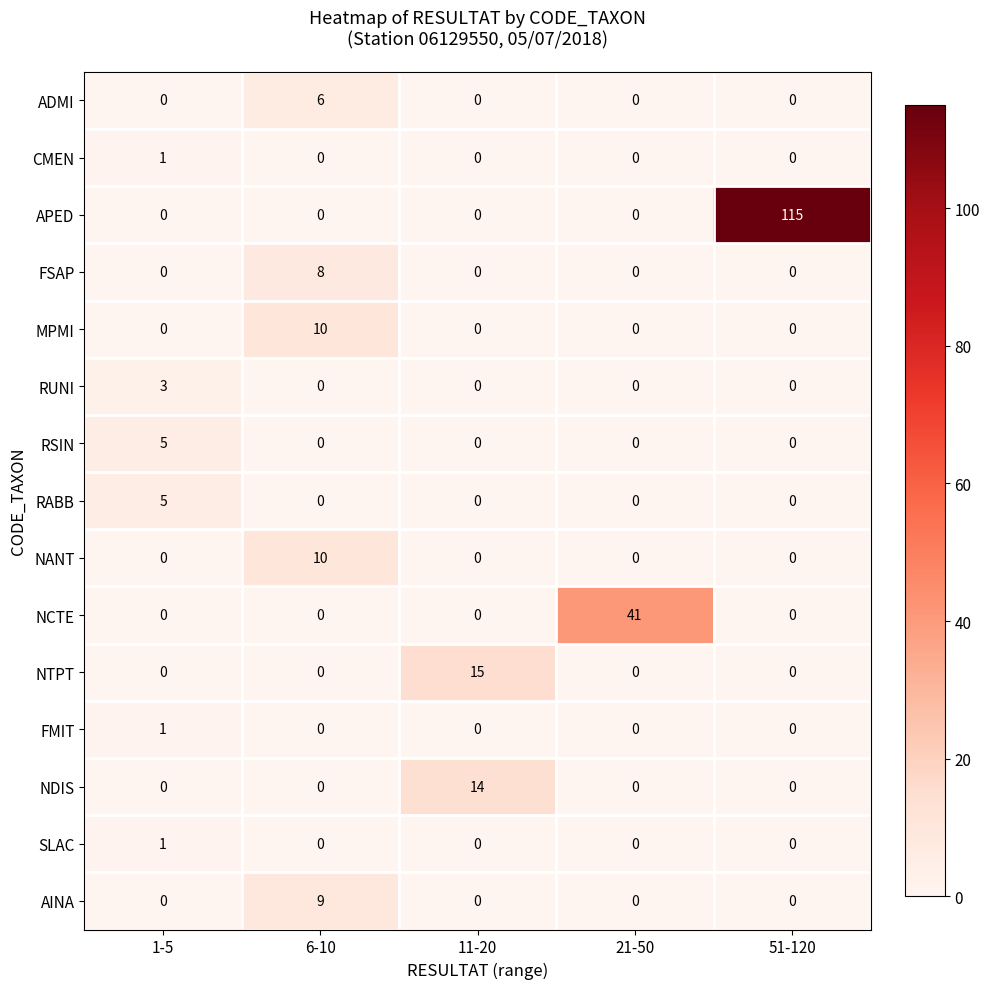

Which series changed the most between 1-5 and 21-50?

NCTE